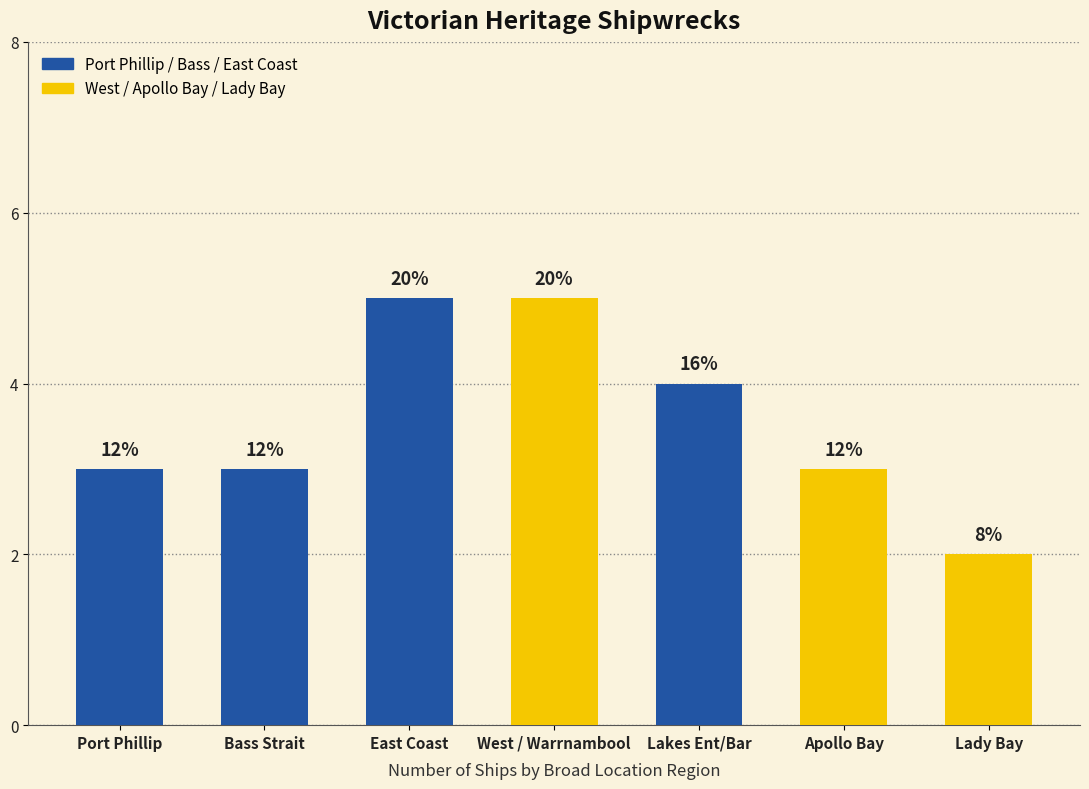

How many bars are there in total?

7